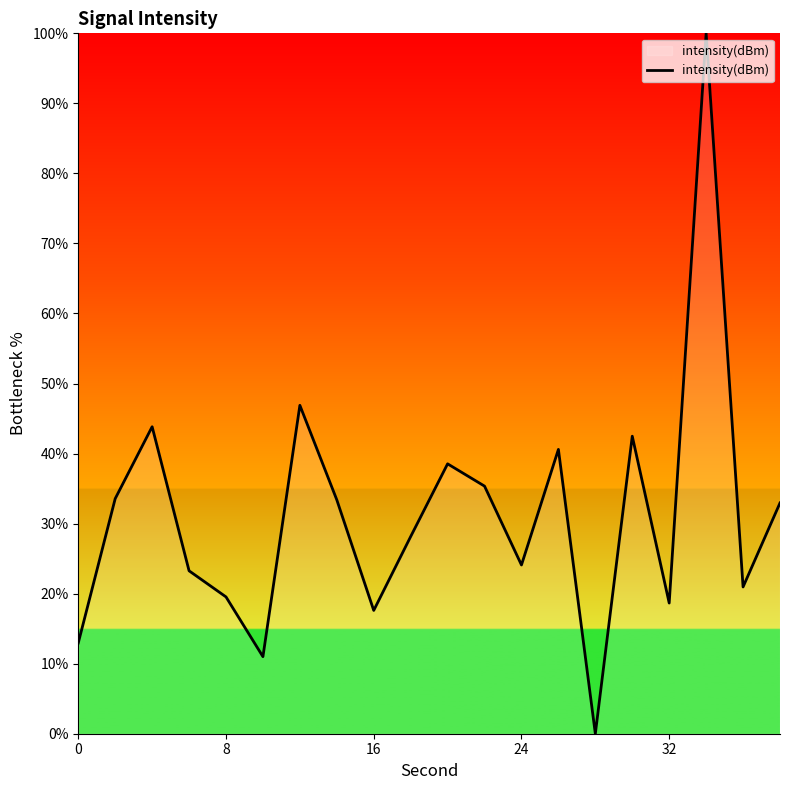

What is the greatest value displayed?

100.0